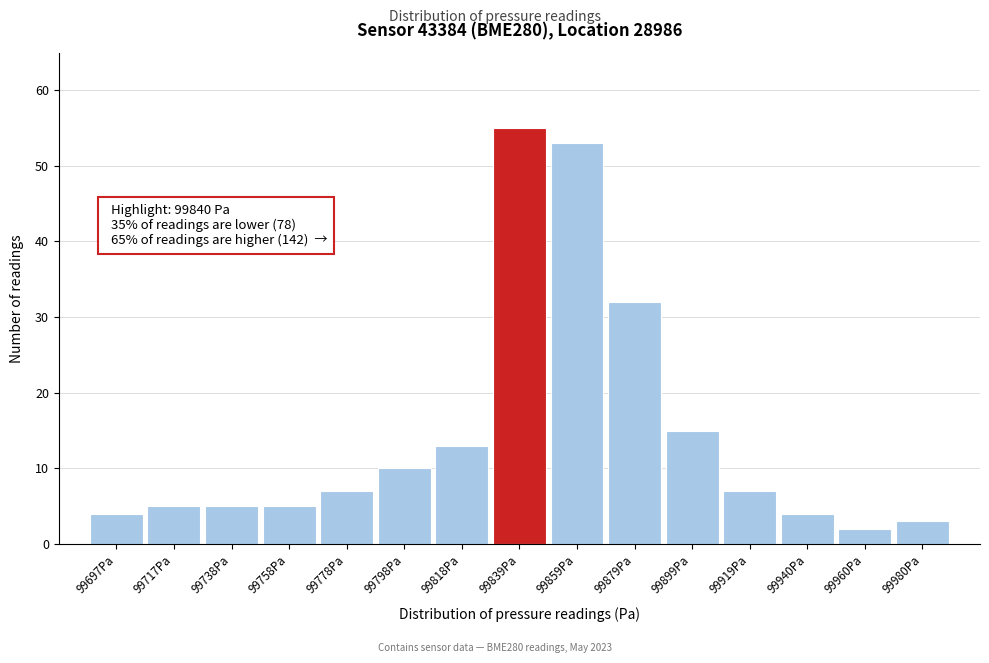

Over which range of the x-axis is the bar tallest?

99830 to 99850